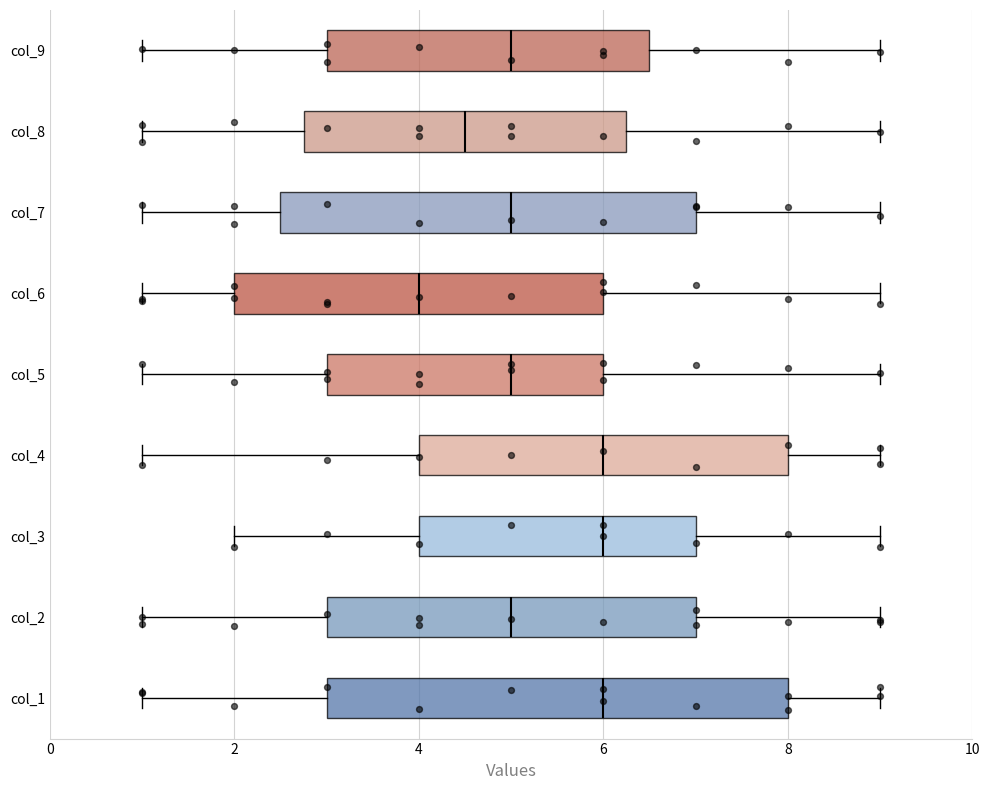

Where does the left whisker of the box for col_3 end on the x-axis? The values are not printed on the chart, so give them approximately, as read against the axis.

2.0